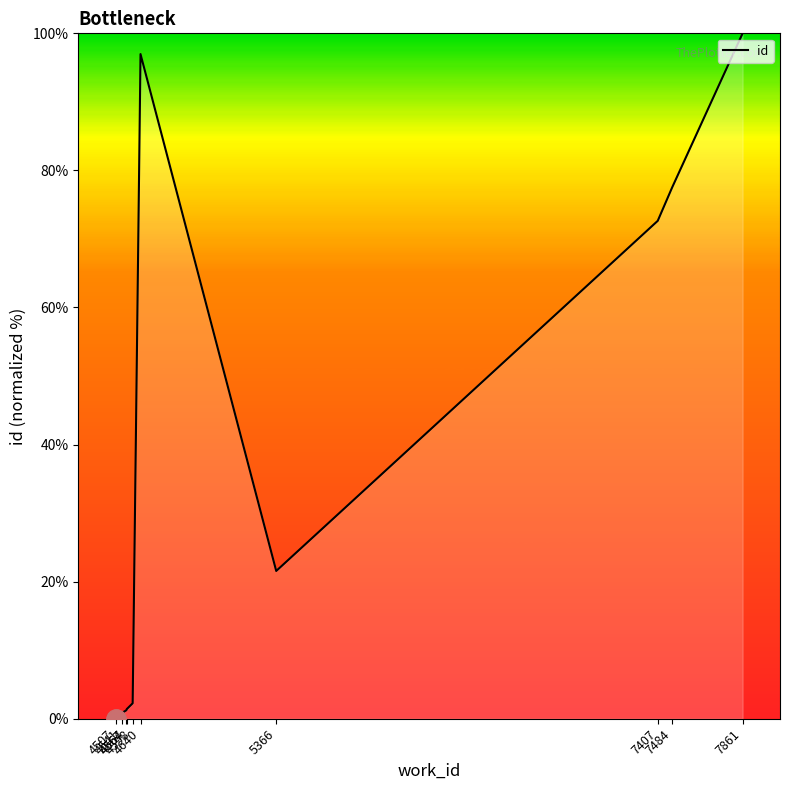

Is it true that the value at 7861 is 100.0?

True